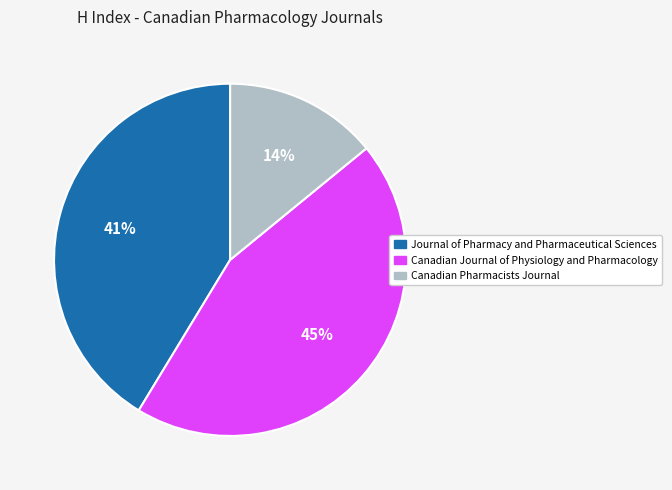

Which slice is the largest?

Canadian Journal of Physiology and Pharmacology